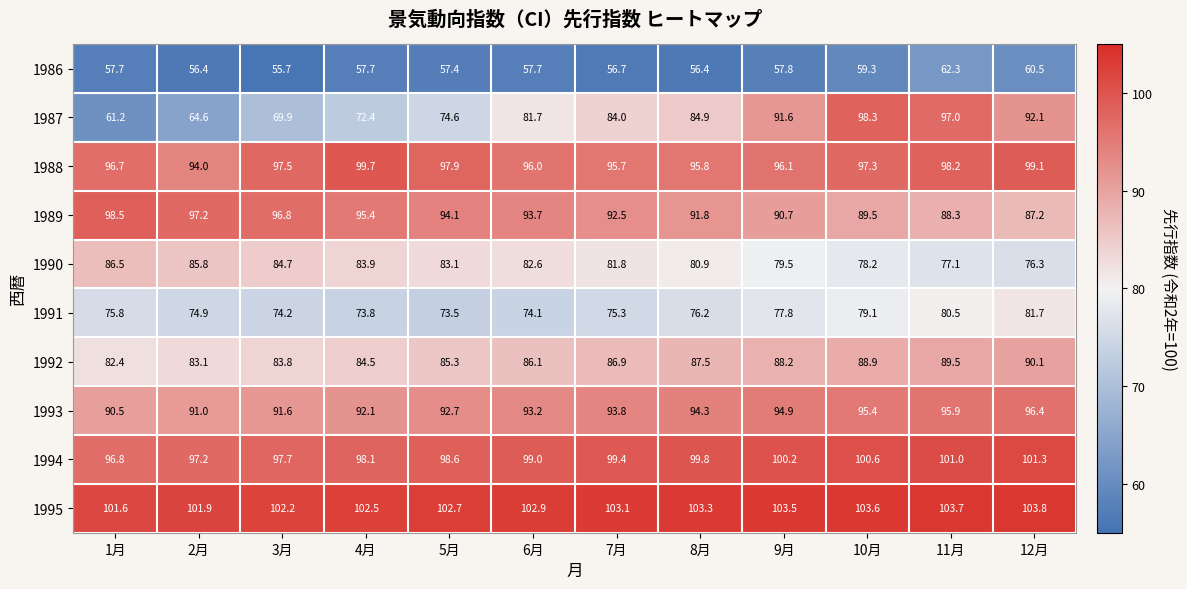

Between 4月 and 9月, which series saw the biggest shift?

1987